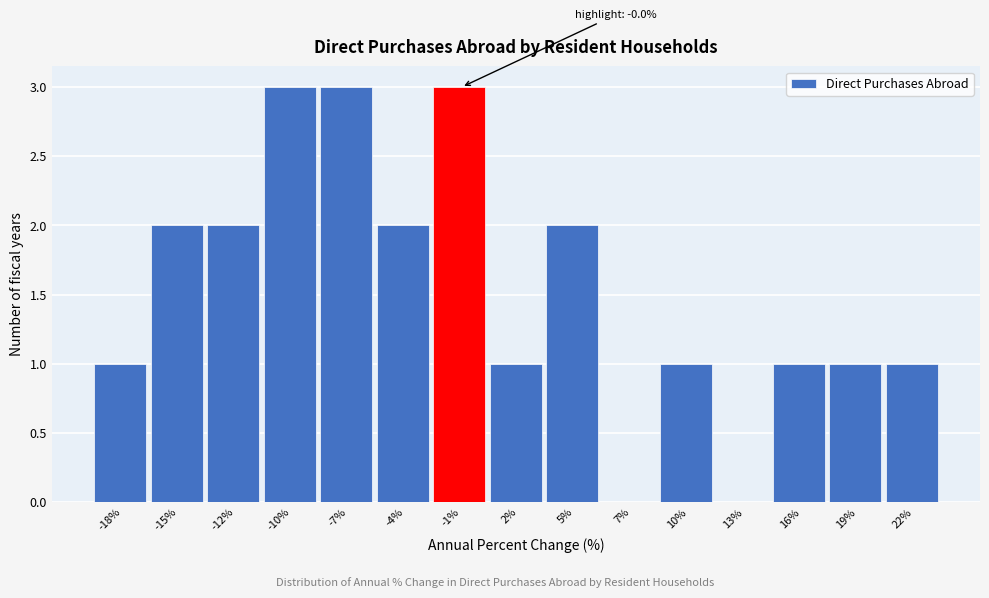

Reading right to left, extract all data points from this chart.

22%=1	19%=1	16%=1	13%=0	10%=1	7%=0	5%=2	2%=1	-1%=3	-4%=2	-7%=3	-10%=3	-12%=2	-15%=2	-18%=1